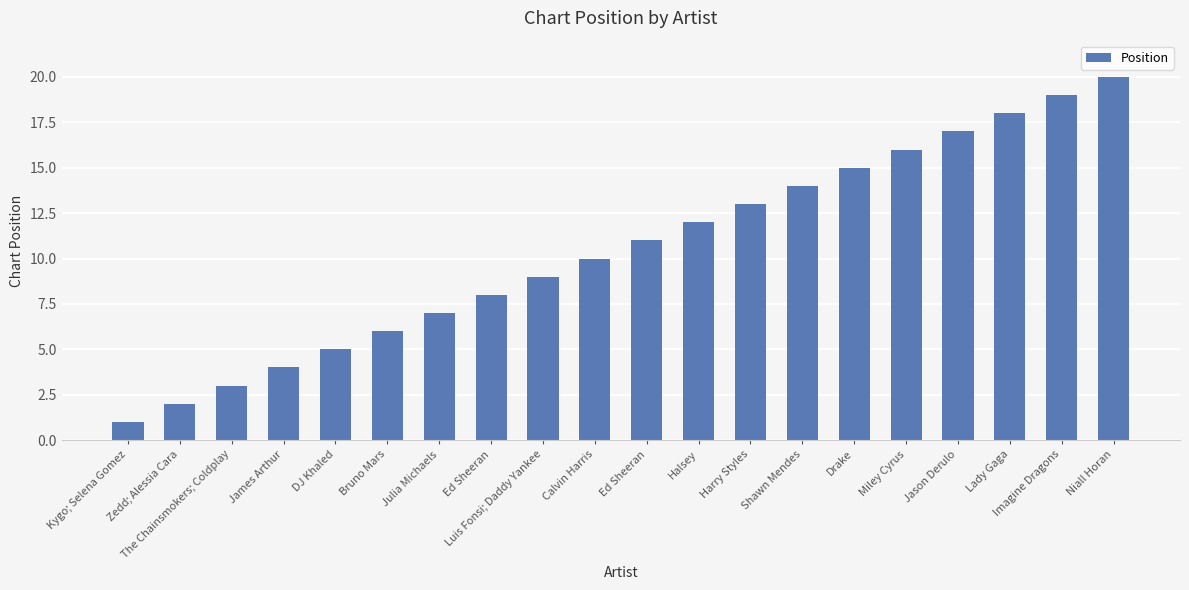

How many categories are shown in the chart?

20